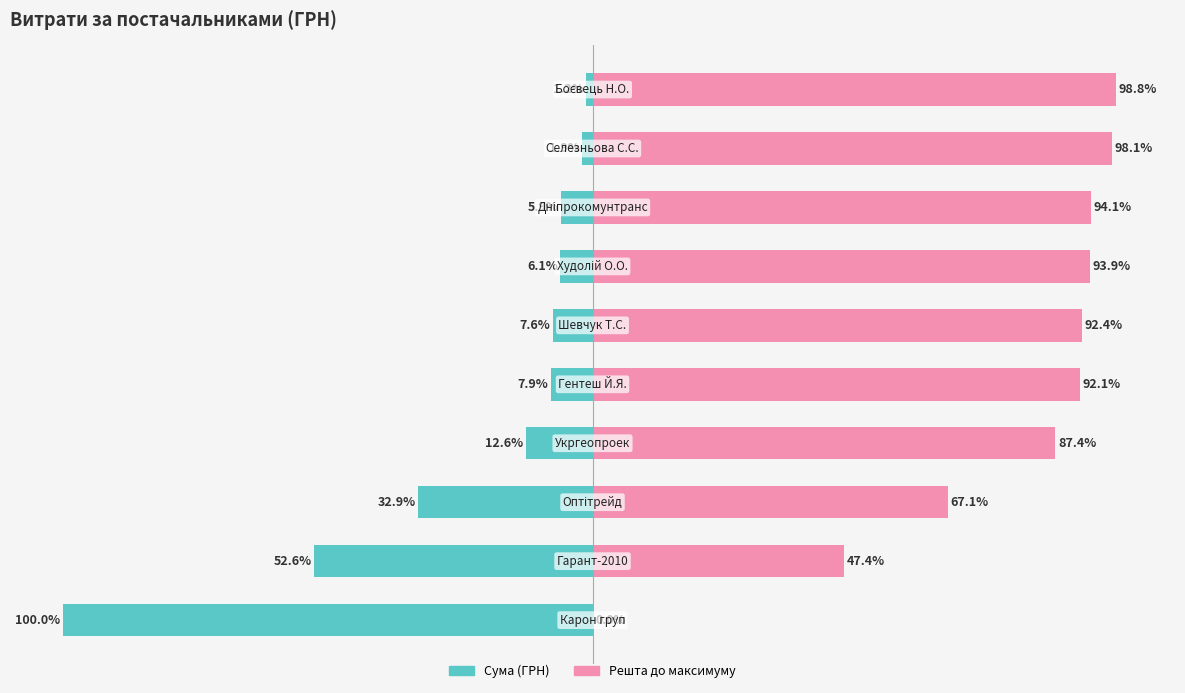

The Решта series shows 139.0 at 3. True or false?

False